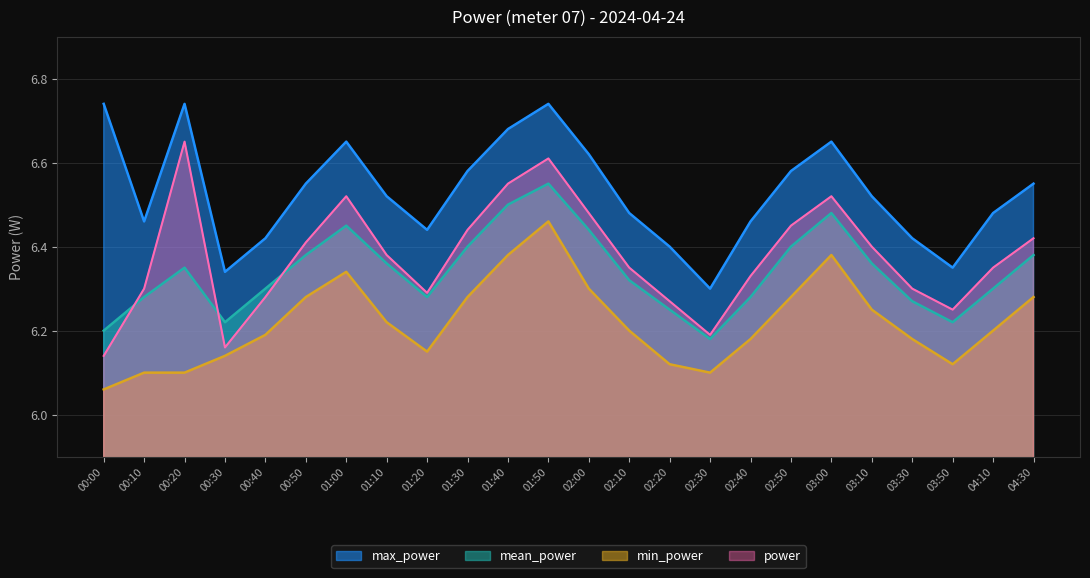

In mean_power, how many points are lower than both neighbors (excluding endpoints)?

4